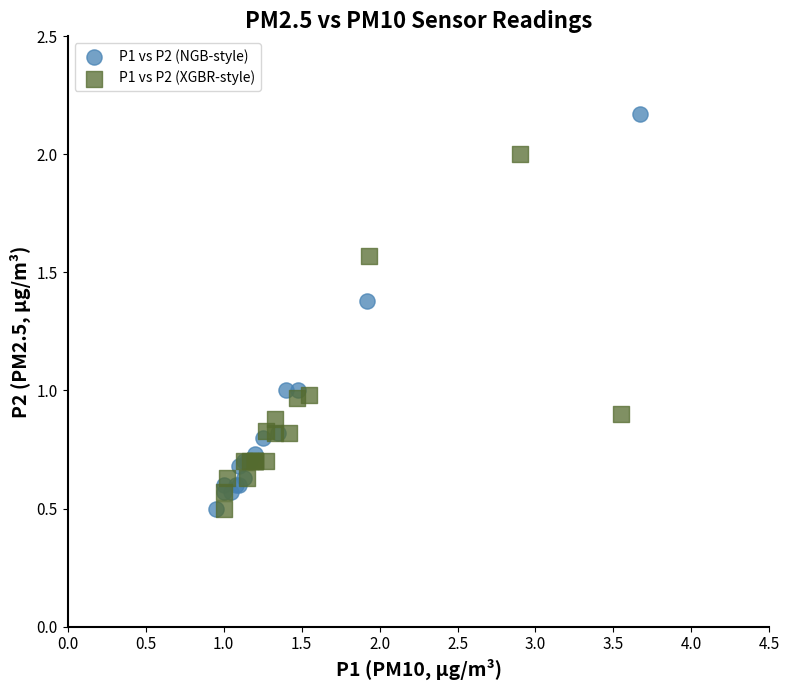

Which series contains the highest Y value?

P1 vs P2 (NGB-style)